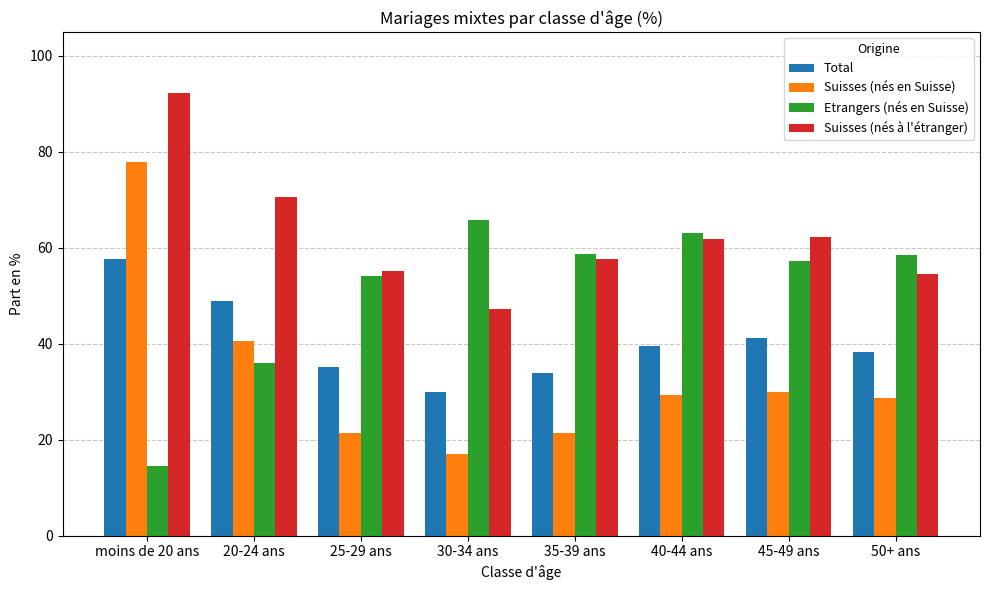

Which series has the largest total across all categories?

Suisses (nés à l'étranger)